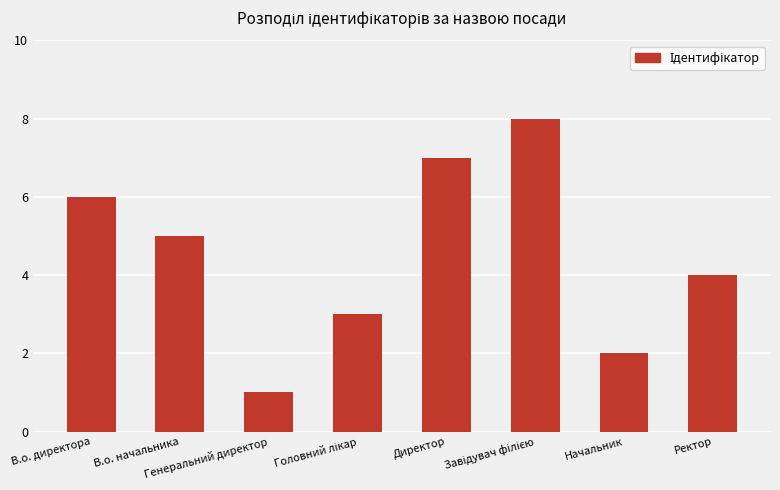

What value does the data have at В.о. директора?

6